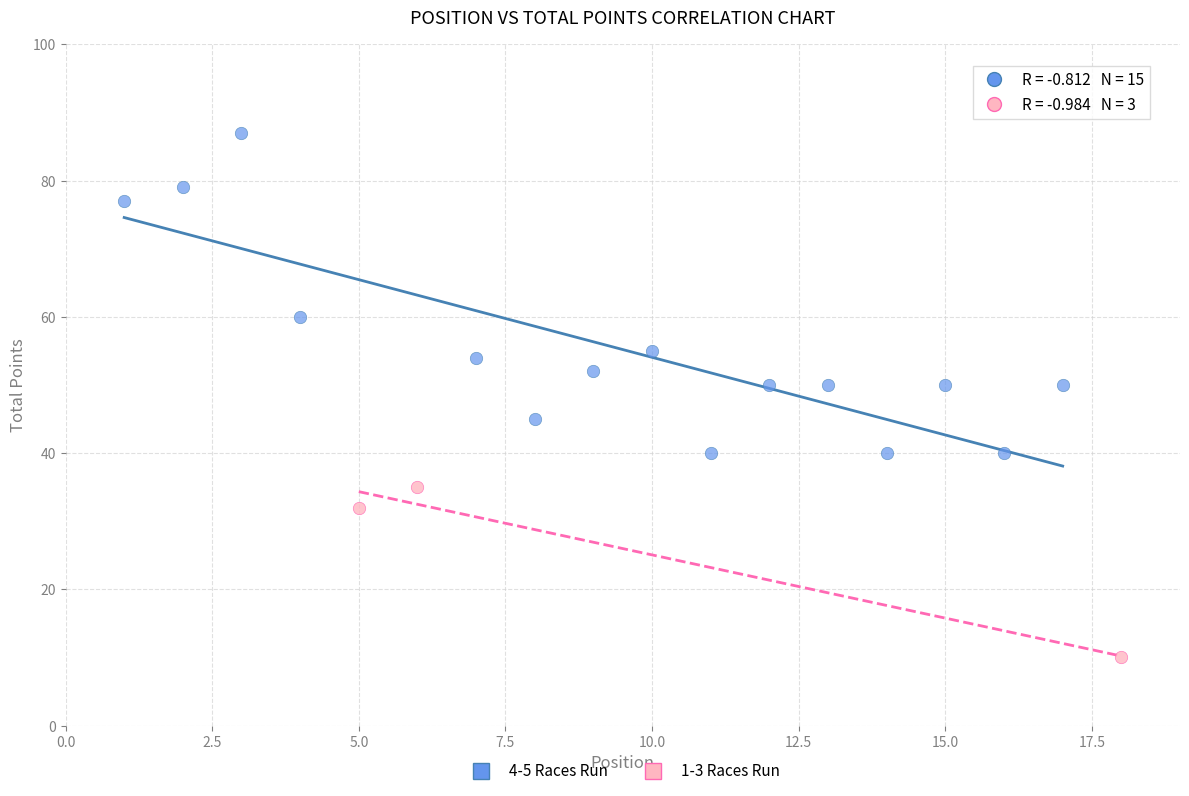

Which series reaches the minimum Y coordinate?

1-3 Races Run